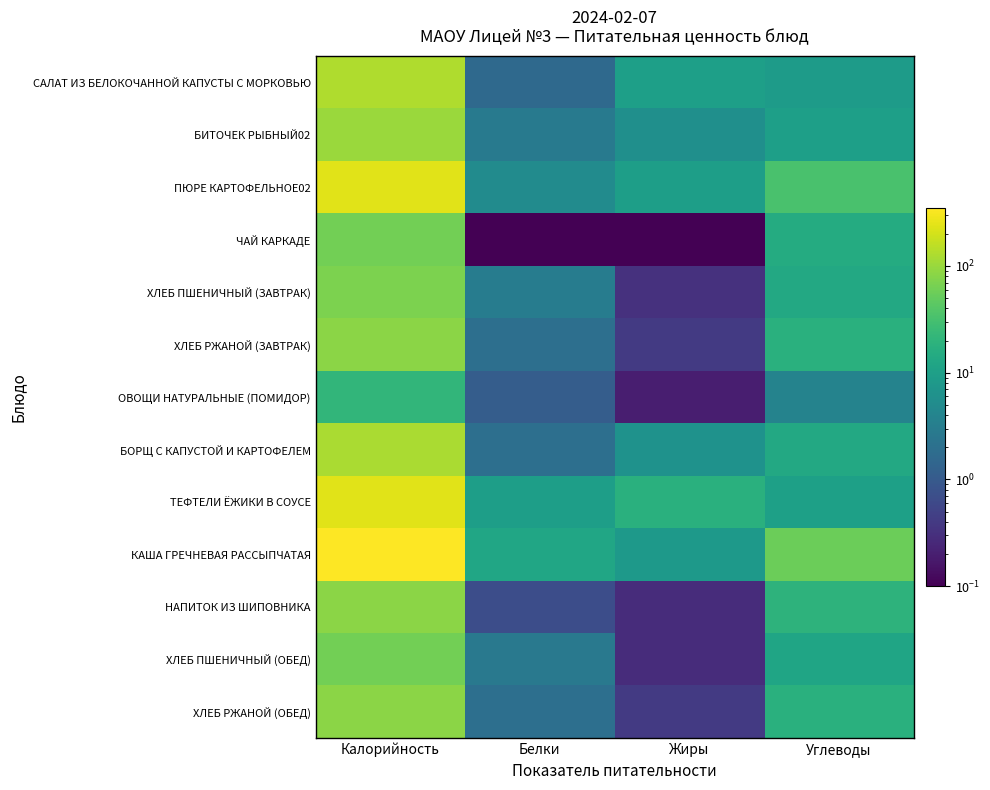

Which category has the highest value across all series?

Калорийность